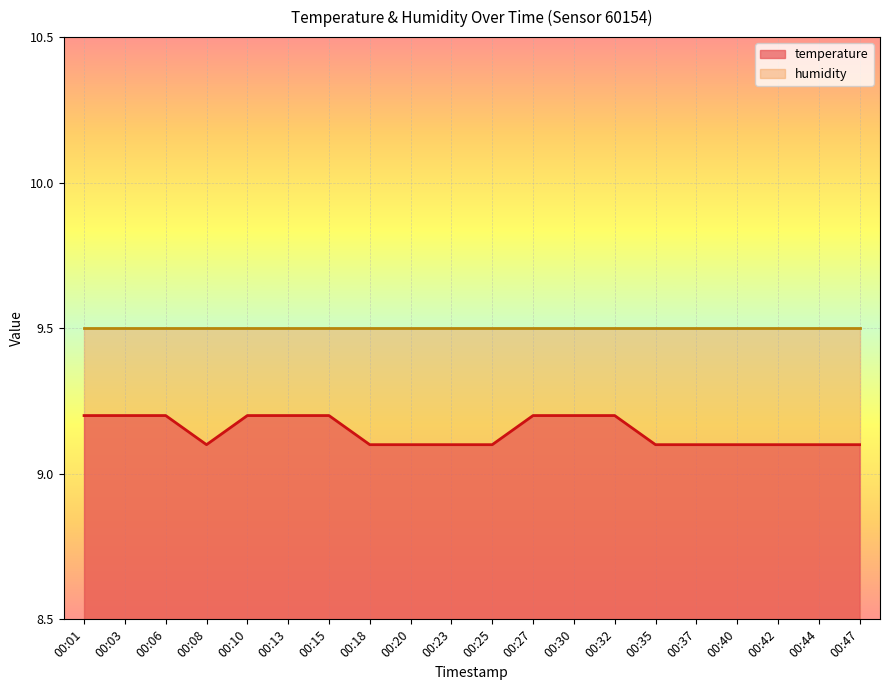

What is the average value?

9.1